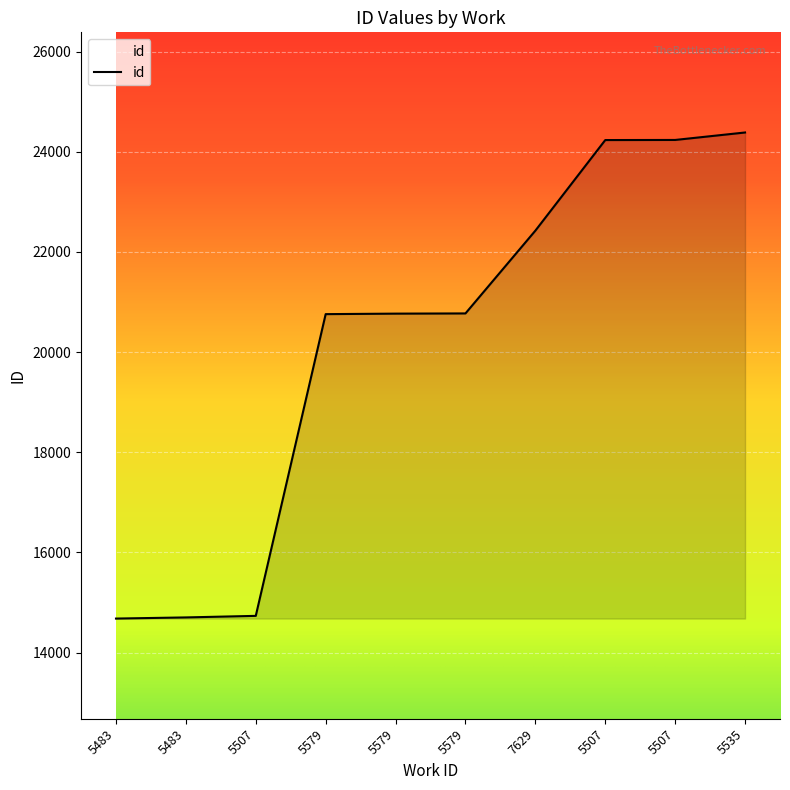

List the labels in order of value, smallest first.

5483, 5483, 5507, 5579, 5579, 5579, 7629, 5507, 5507, 5535